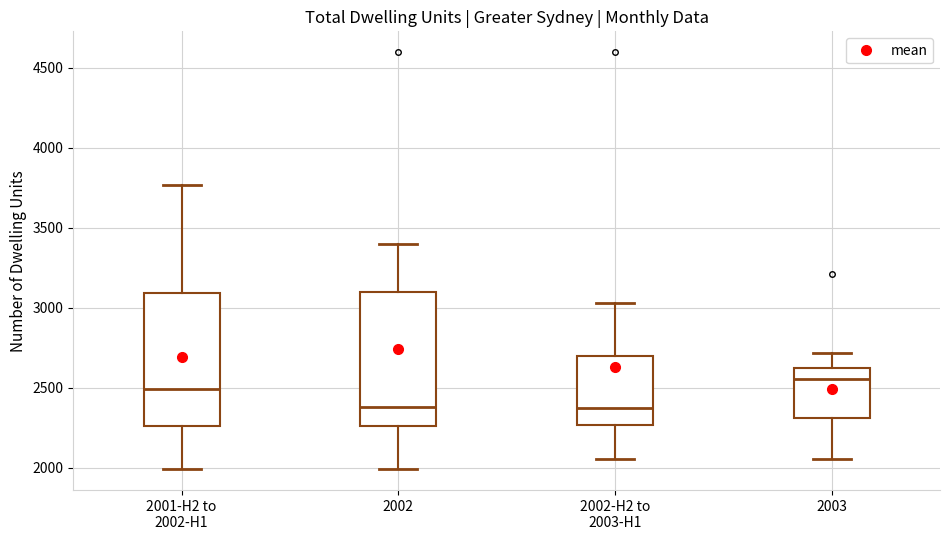

Reading left to right, read every box against the y-axis: the position of its median line, the range the box covers, and the ends of its whiskers. The values are not printed on the chart, so give them approximately, as read against the axis.

2001-H2 to 2002-H1: median 2500, box 2250 to 3100, whiskers 2000 to 3750
2002: median 2400, box 2250 to 3100, whiskers 2000 to 3400
2002-H2 to 2003-H1: median 2350, box 2250 to 2700, whiskers 2050 to 3050
2003: median 2550, box 2300 to 2650, whiskers 2050 to 2700